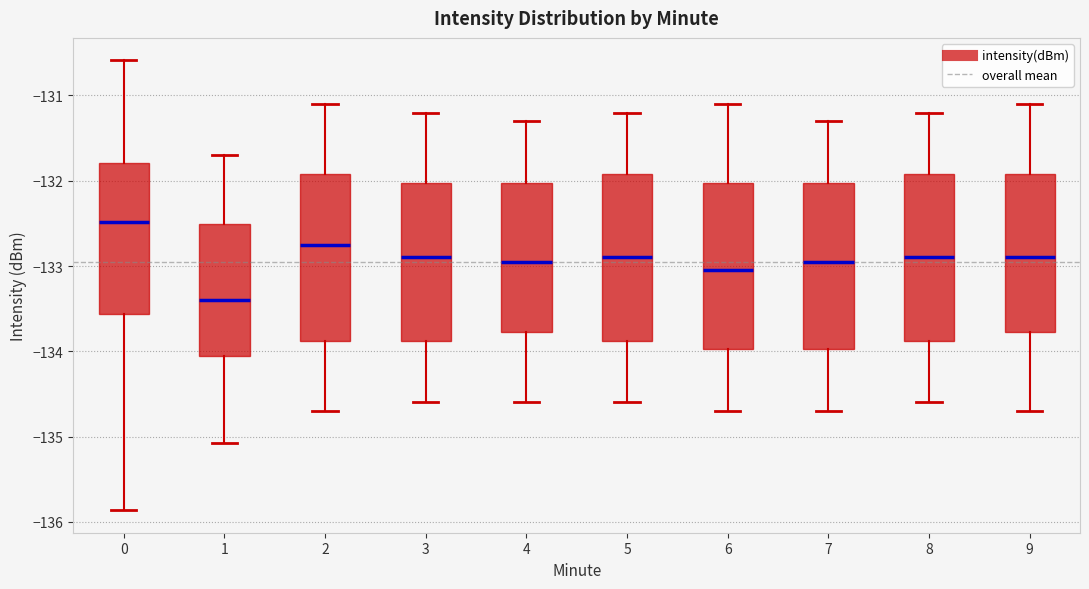

Reading left to right, read every box against the y-axis: the position of its median line, the range the box covers, and the ends of its whiskers. The values are not printed on the chart, so give them approximately, as read against the axis.

0: median -132.5, box -133.6 to -131.8, whiskers -135.9 to -130.6
1: median -133.4, box -134.0 to -132.5, whiskers -135.1 to -131.7
2: median -132.7, box -133.9 to -131.9, whiskers -134.7 to -131.1
3: median -132.9, box -133.9 to -132.0, whiskers -134.6 to -131.2
4: median -132.9, box -133.8 to -132.0, whiskers -134.6 to -131.3
5: median -132.9, box -133.9 to -131.9, whiskers -134.6 to -131.2
6: median -133.0, box -134.0 to -132.0, whiskers -134.7 to -131.1
7: median -132.9, box -134.0 to -132.0, whiskers -134.7 to -131.3
8: median -132.9, box -133.9 to -131.9, whiskers -134.6 to -131.2
9: median -132.9, box -133.8 to -131.9, whiskers -134.7 to -131.1